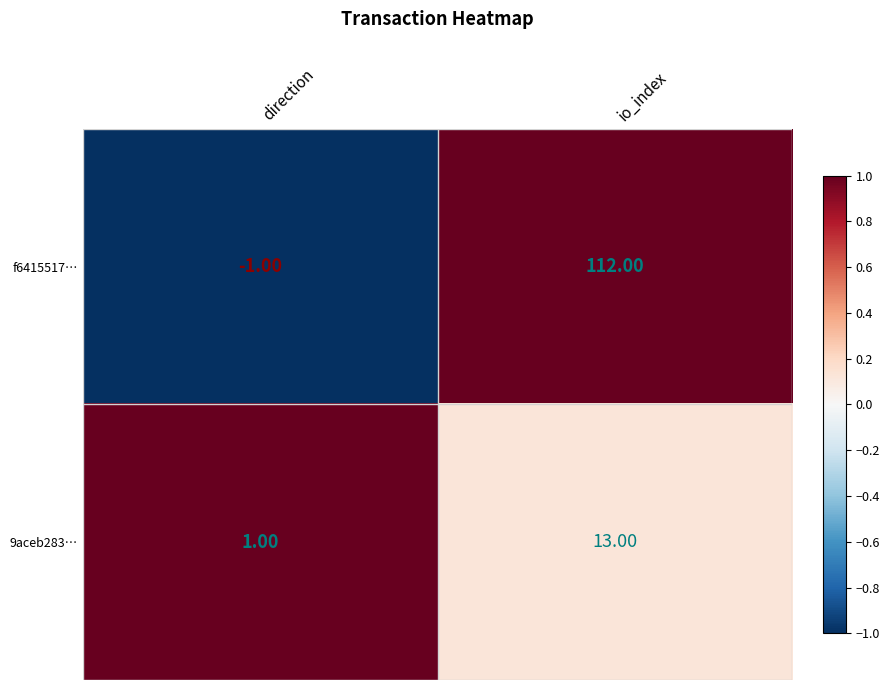

At which label is f6415517… closest to 55?

direction